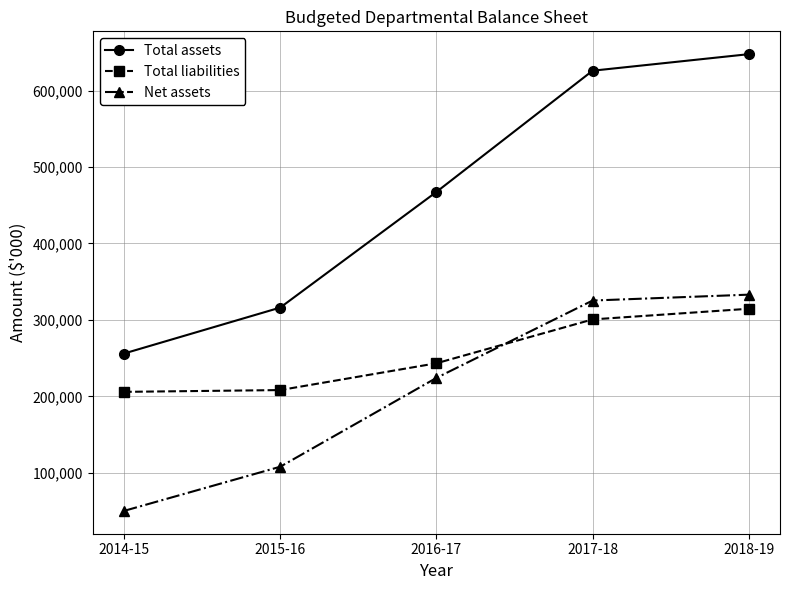

What is the total value across all series at 2017-18?

1251822